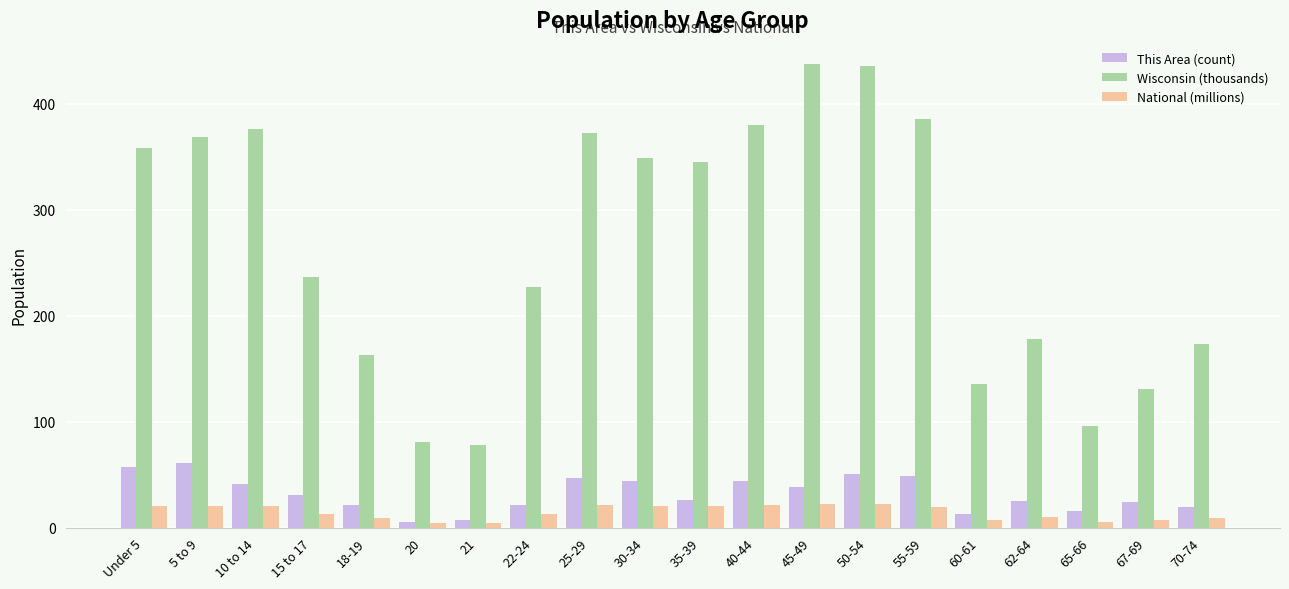

At which label does This Area (count) reach its peak?

5 to 9